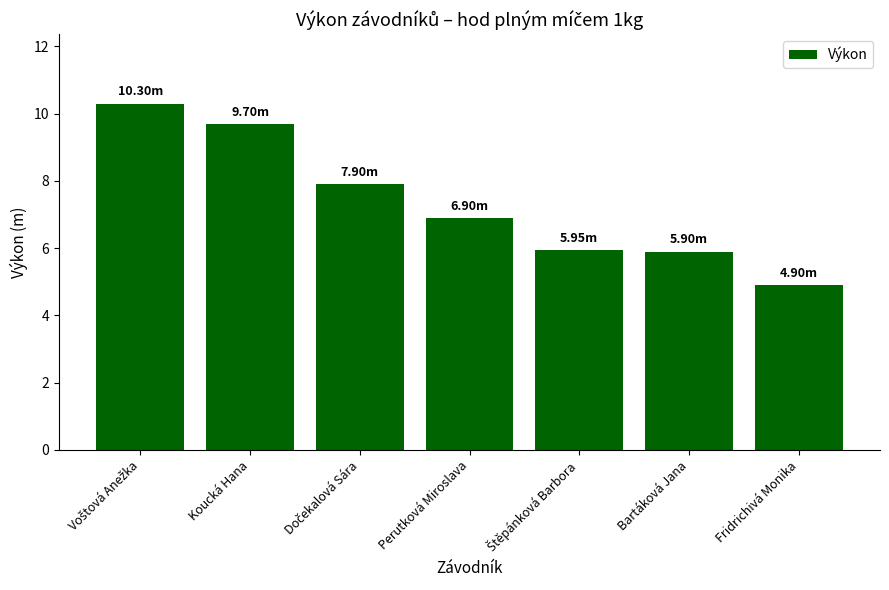

What is the label of the 1st bar from the right?

Fridrichivá Monika